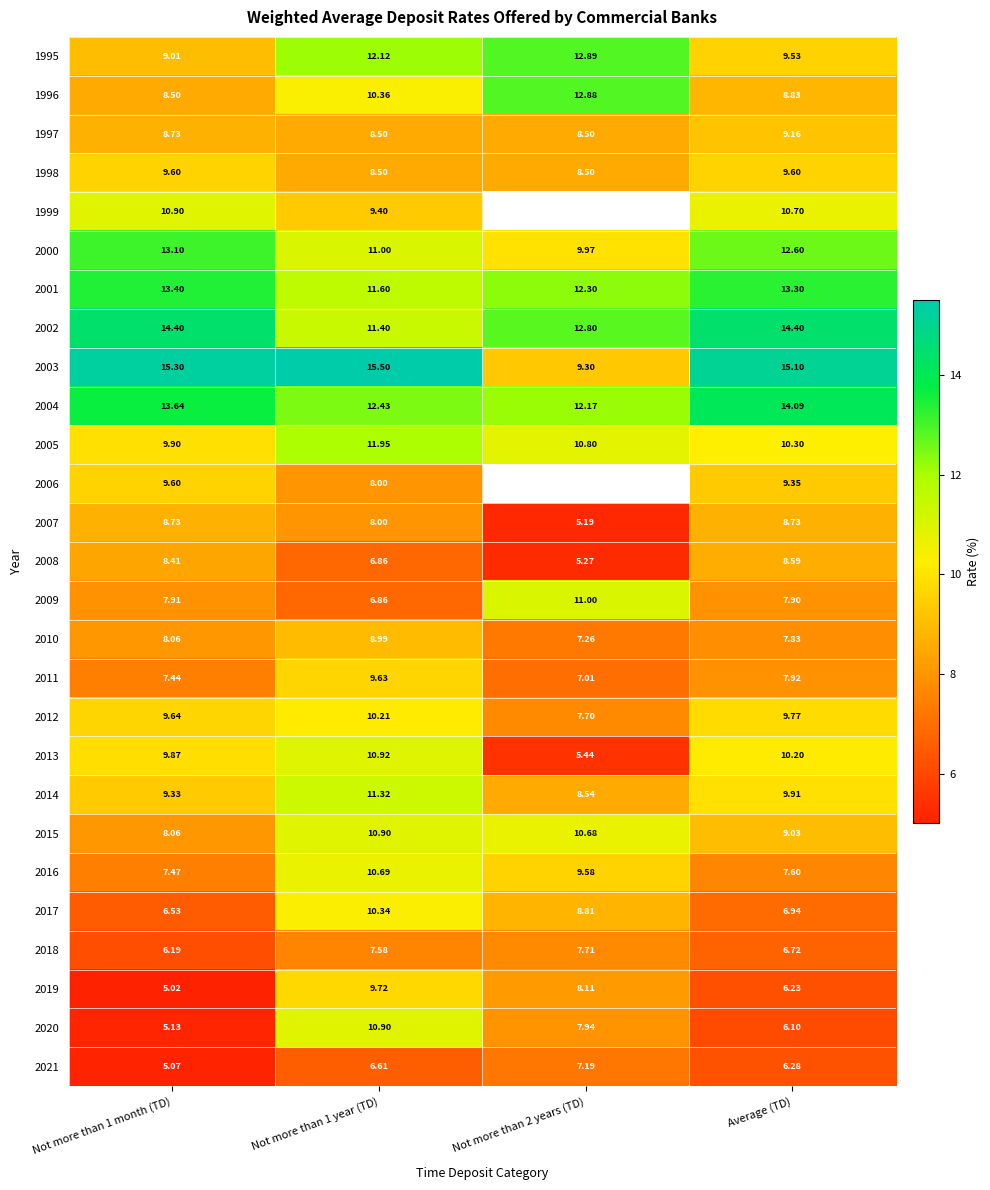

The 2004 series shows 13.6 at Not more than 1 month (TD). True or false?

True